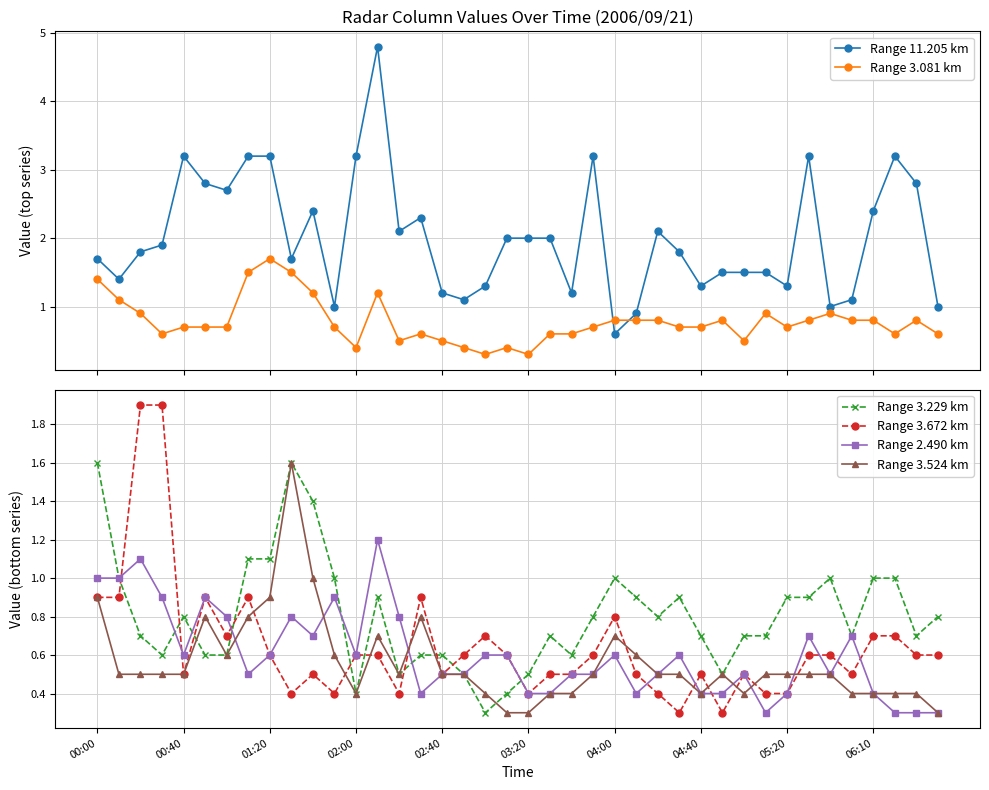

True or false: Range 3.081 km and Range 11.205 km intersect in this chart.

True